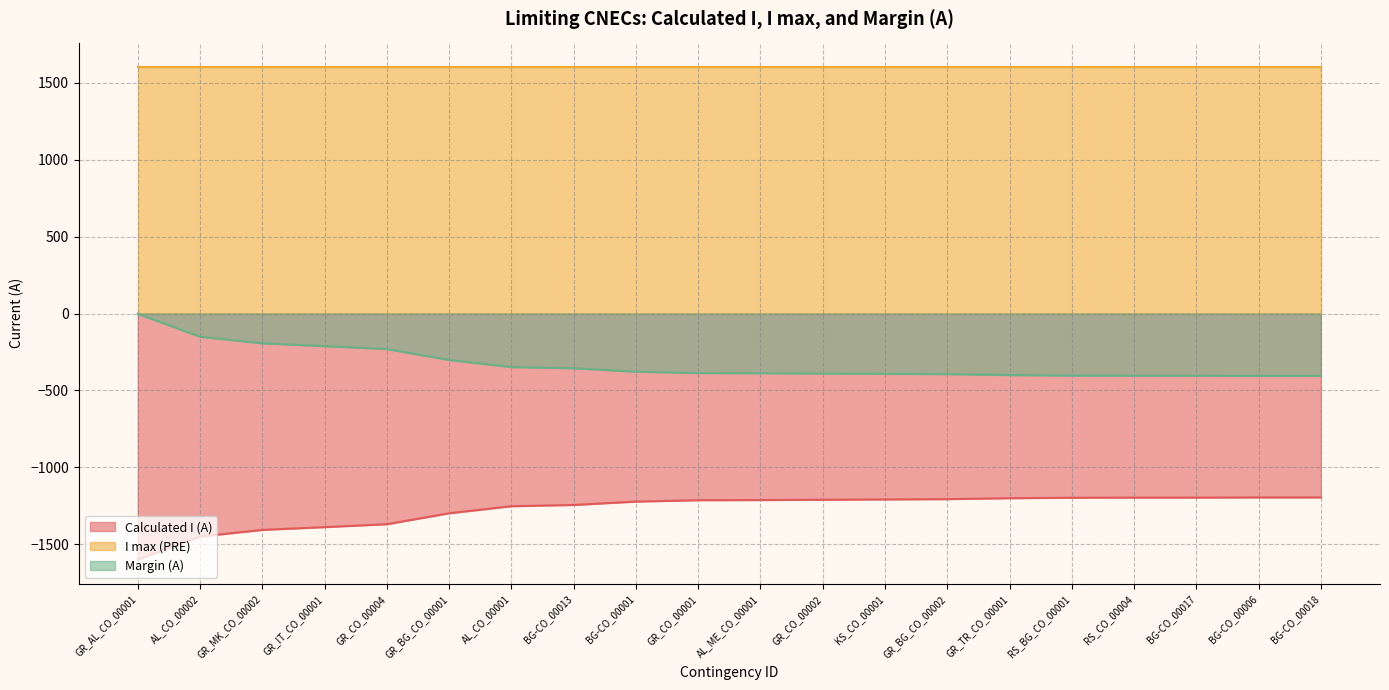

The value of Margin (A) at GR_CO_00002 is -105. True or false?

False